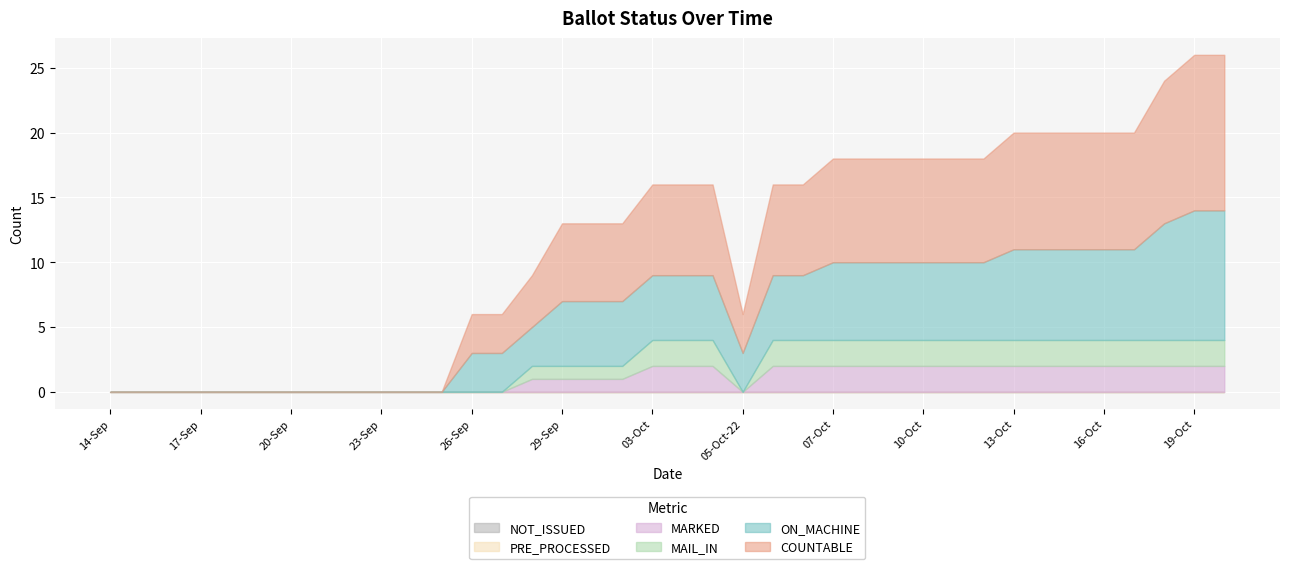

How many lines are shown in the chart?

6